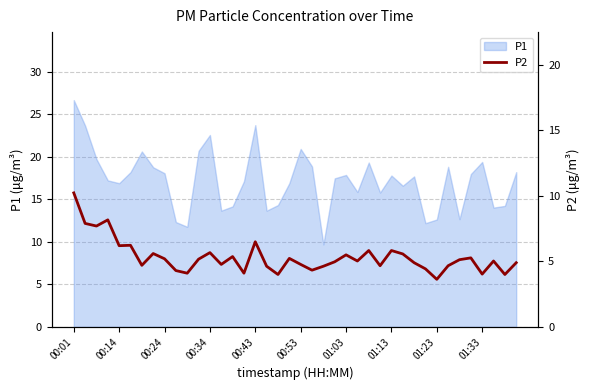

True or false: the data has more than 0 interior local peaks.

True